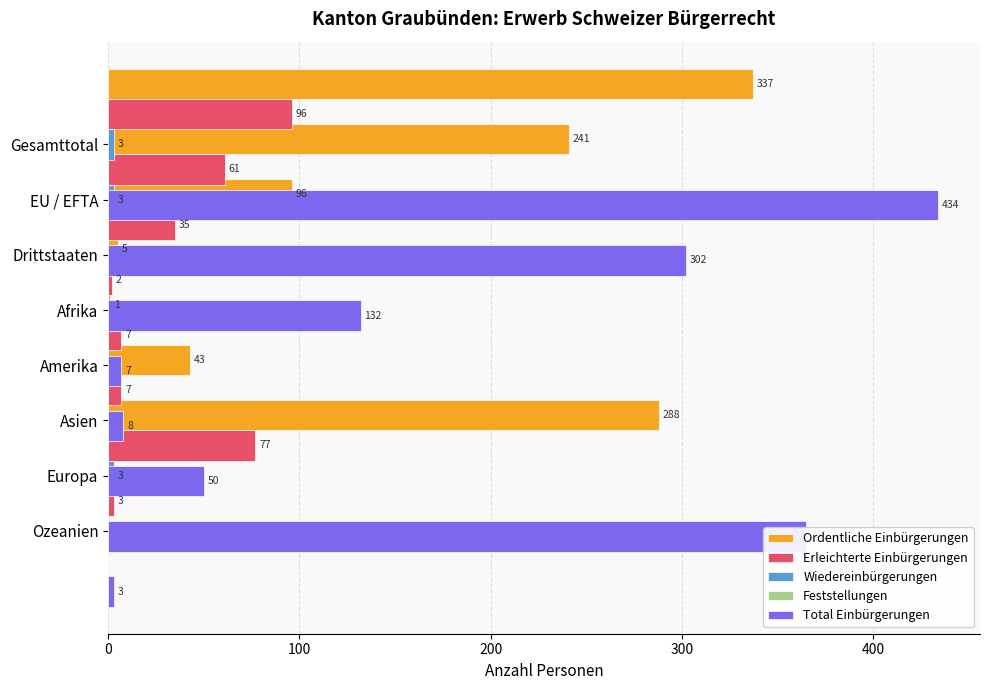

How many groups of bars are there?

8